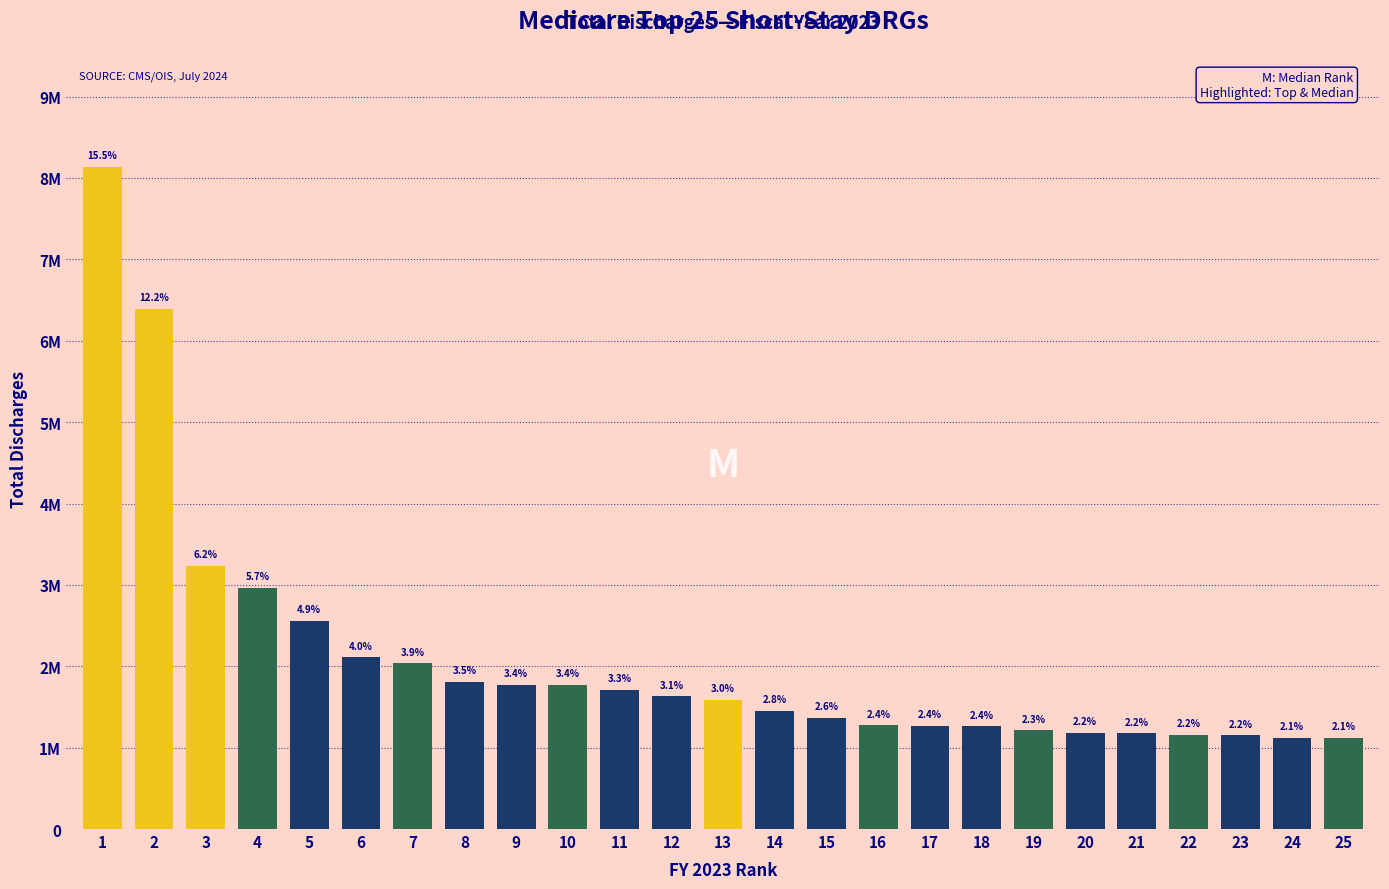

Does the chart contain any negative values?

No